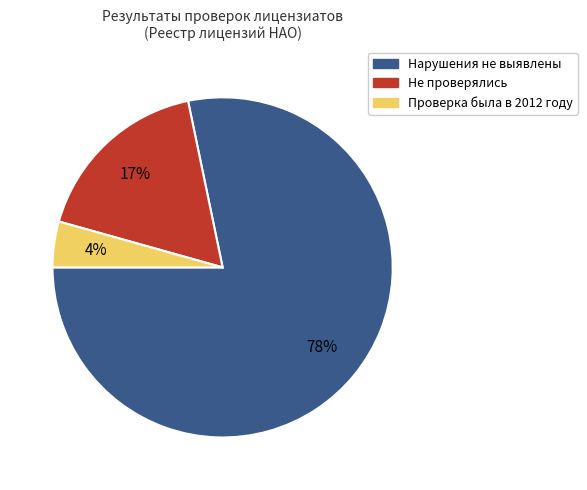

Is it true that Не проверялись is 17% of the pie?

True